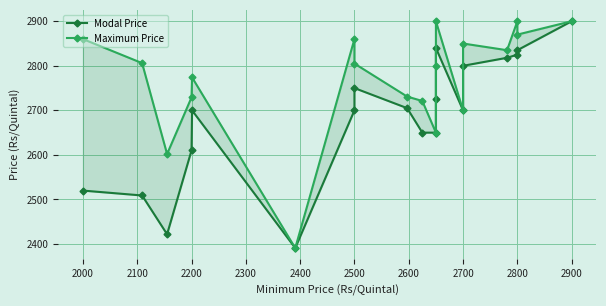

How many lines are shown in the chart?

2